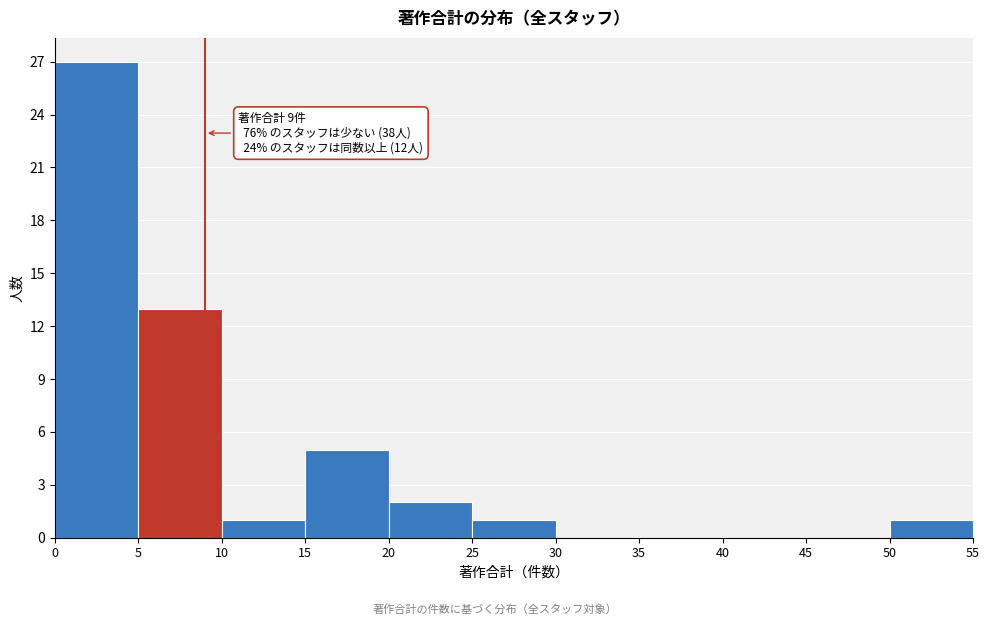

Over which range of the x-axis is the bar tallest?

0 to 5